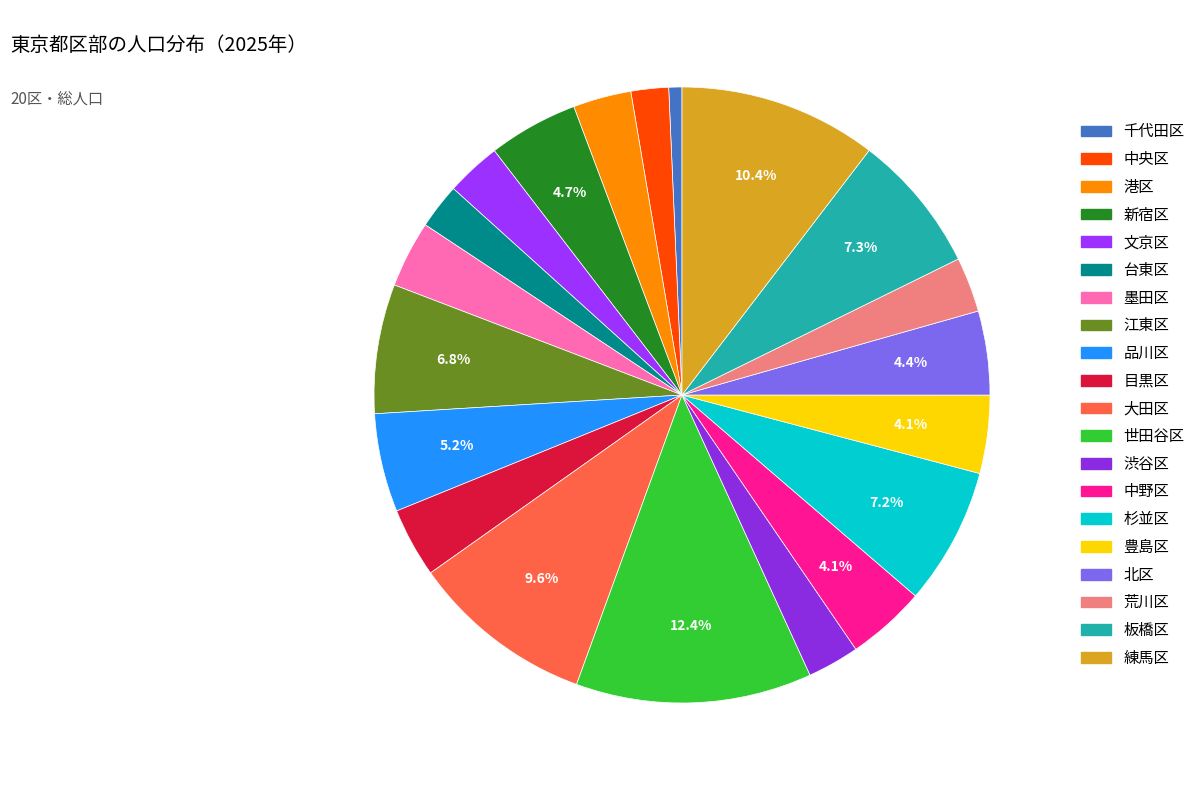

Which category has the biggest portion of the pie?

世田谷区